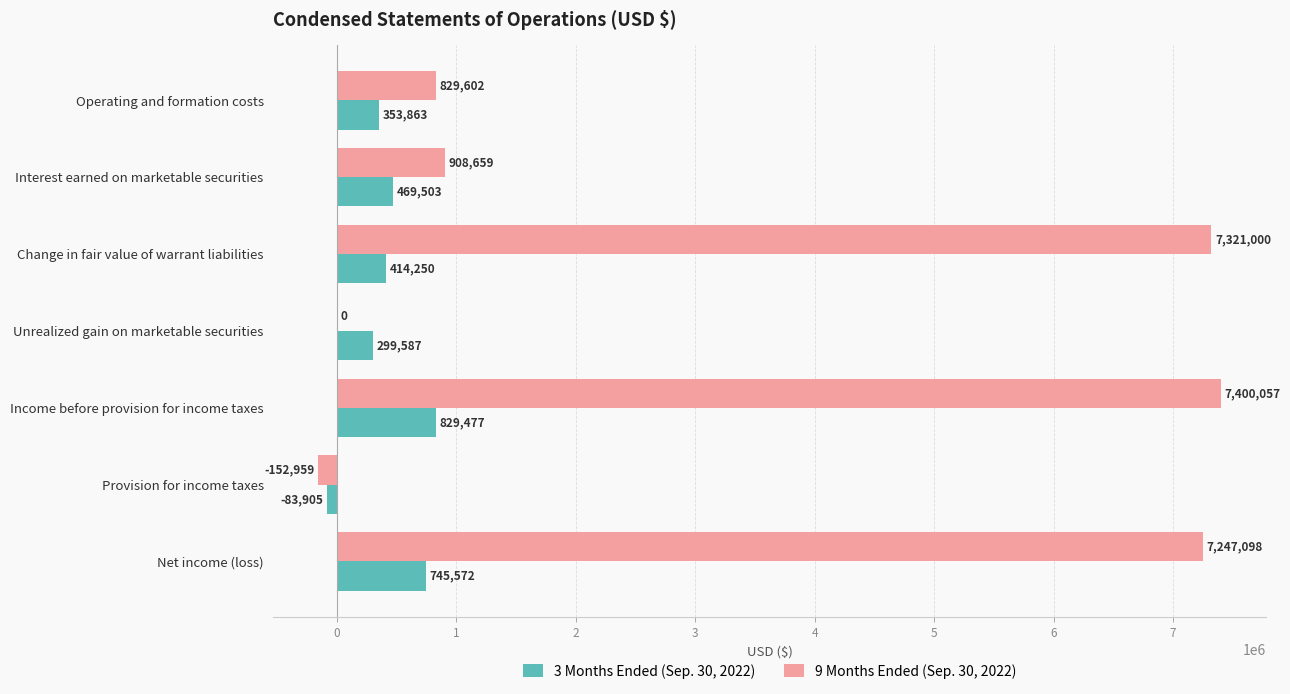

Which series has the widest spread of values?

9 Months Ended (Sep. 30, 2022)